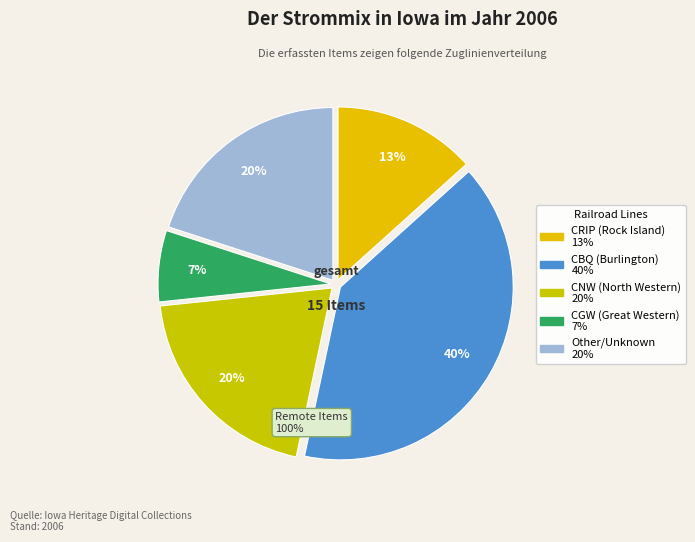

Approximately how many times larger is the value at Other CRIP compared to Other CNW?

1.0